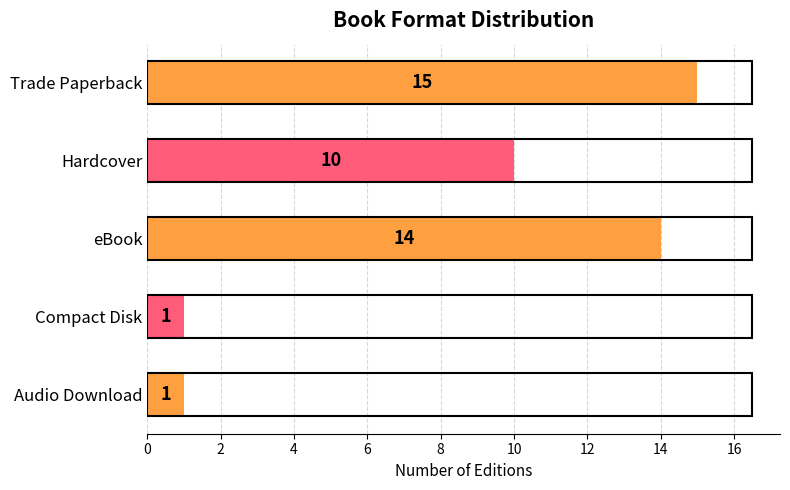

What is the maximum value shown in the chart?

15